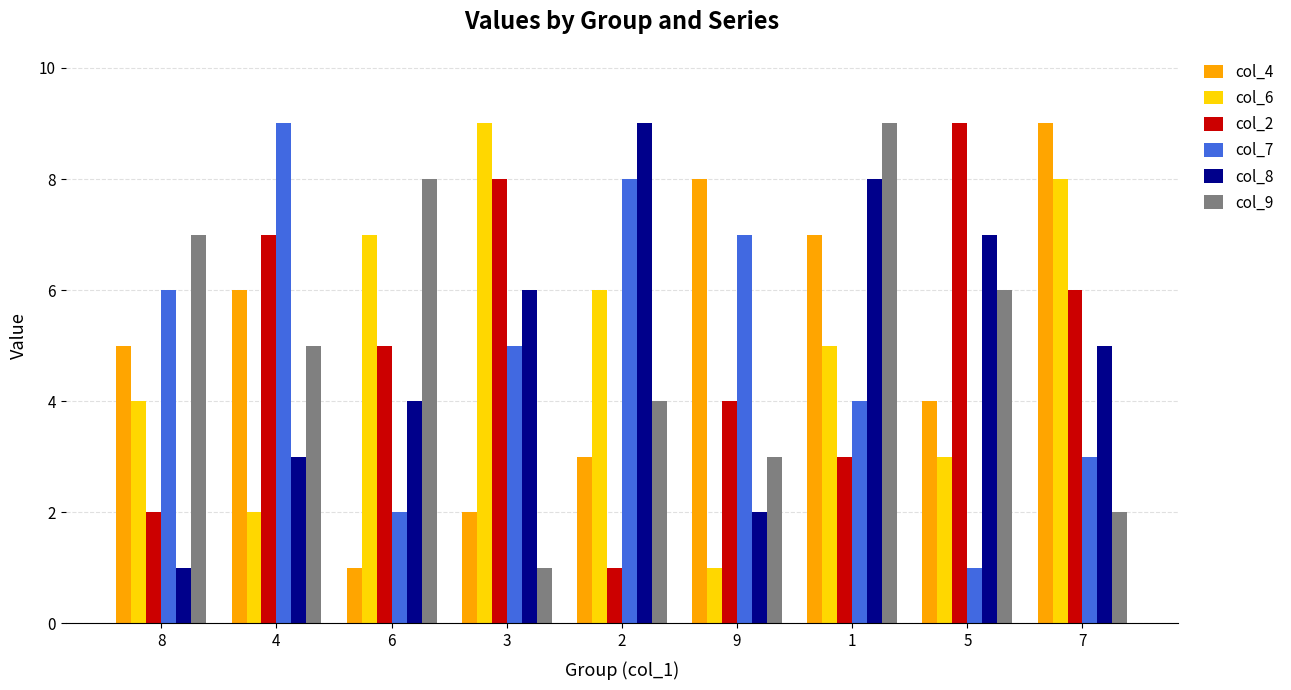

At which label does col_6 reach its minimum?

9